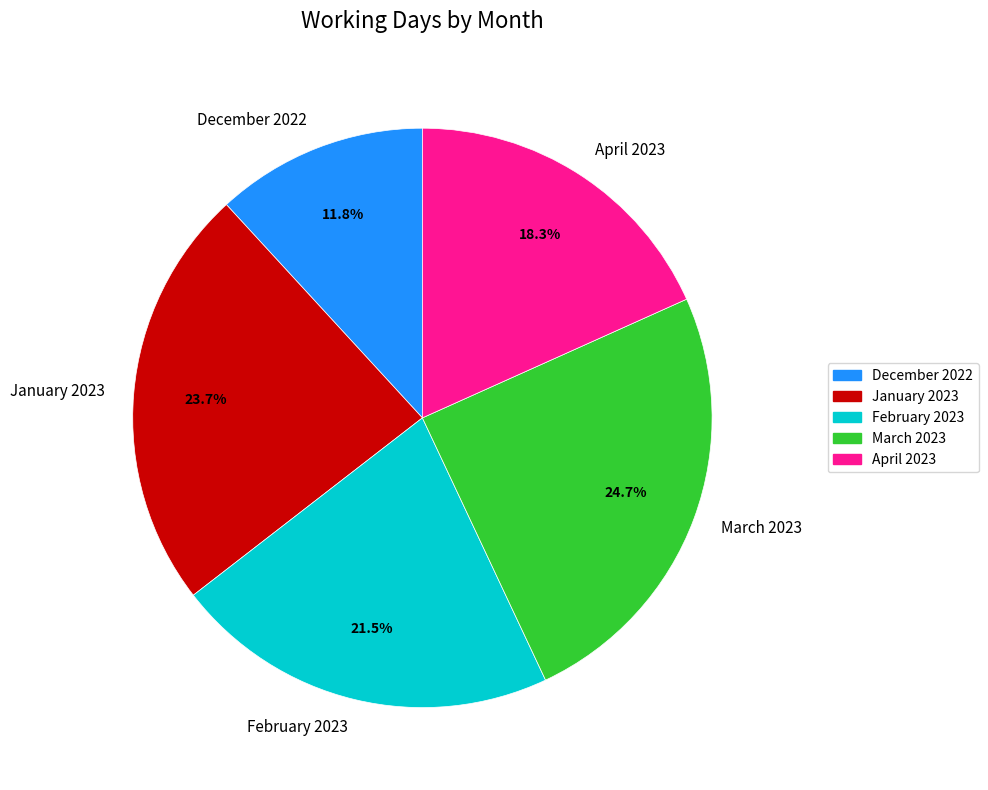

To the nearest percent, what is the combined percentage of February 2023 and April 2023?

40%